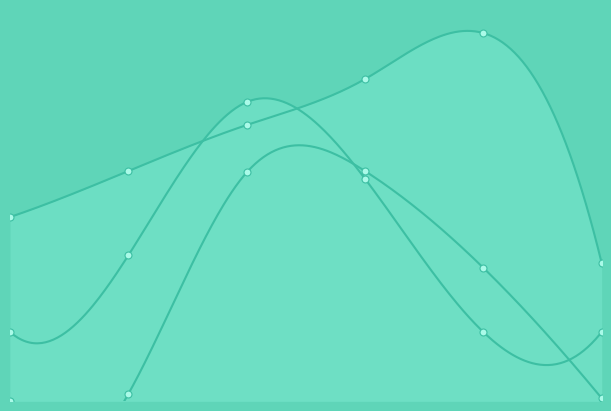

Is the value of Pořadí at 5 greater than the value of SB at 4?

Yes